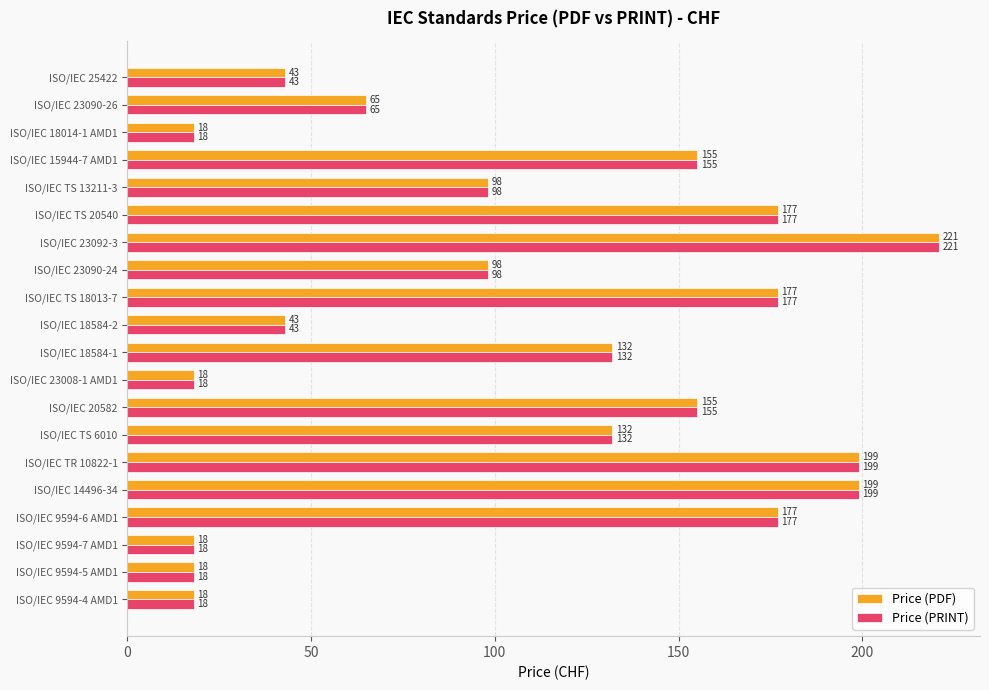

True or false: Price (PRINT) has a value of 43 at ISO/IEC 25422.

True